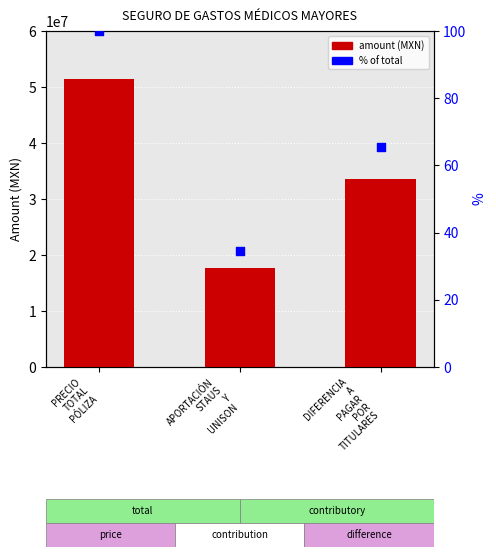

What is the change in value from APORTACIÓN
STAUS
Y
UNISON to DIFERENCIA
A
PAGAR
POR
TITULARES?

+31.0